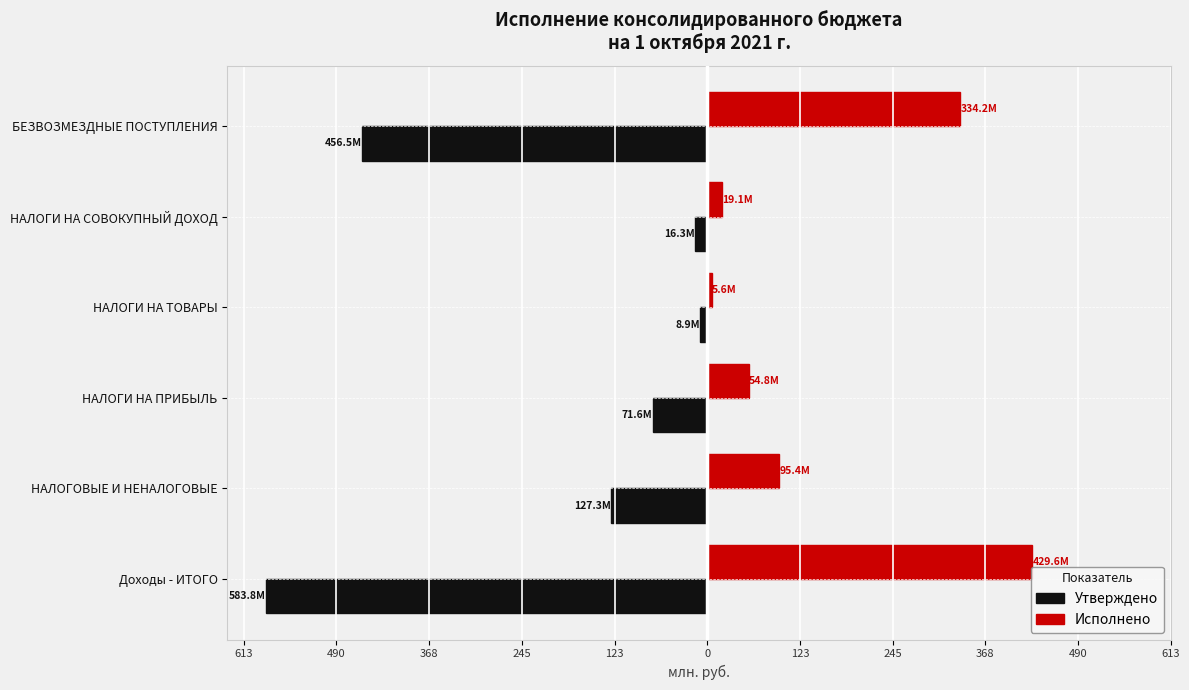

What are all the series names shown in the legend?

Утверждено, Исполнено